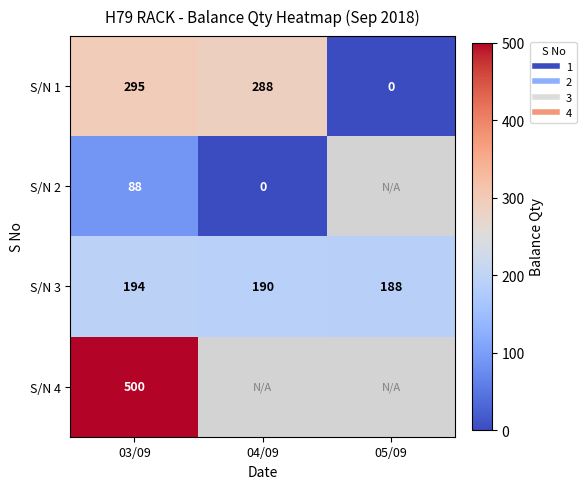

At which label is S/N 2 closest to 44?

03/09